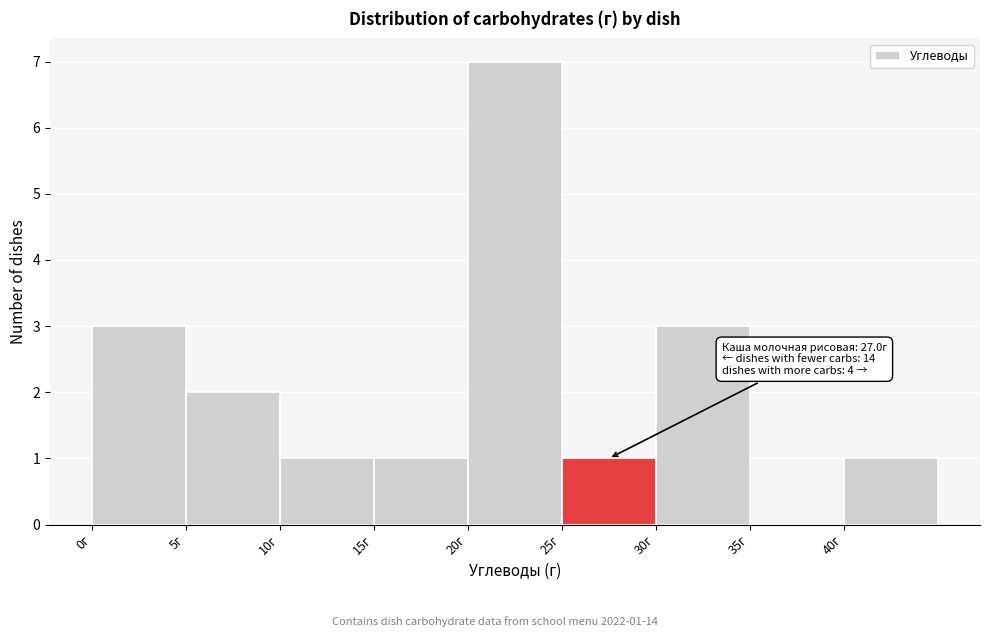

Which range on the x-axis has the tallest bar?

20 to 25